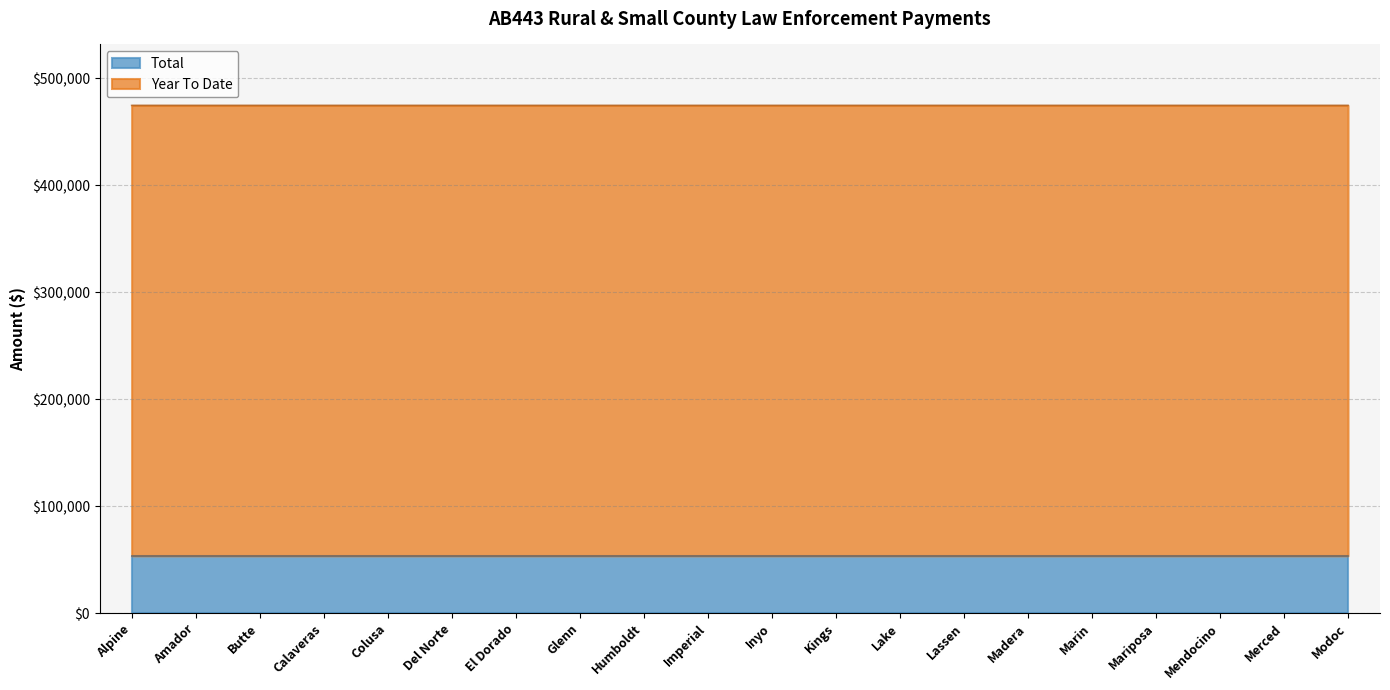

What is the highest value of the Total series?

53562.6